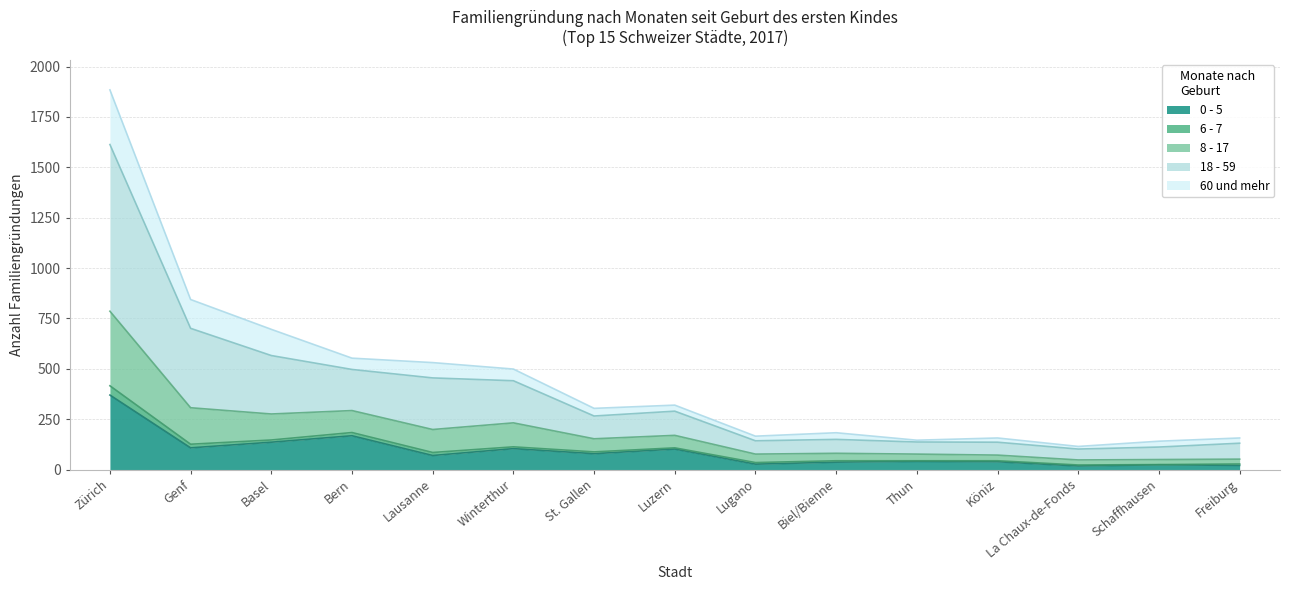

At which category is the sum across all series the highest?

Zürich